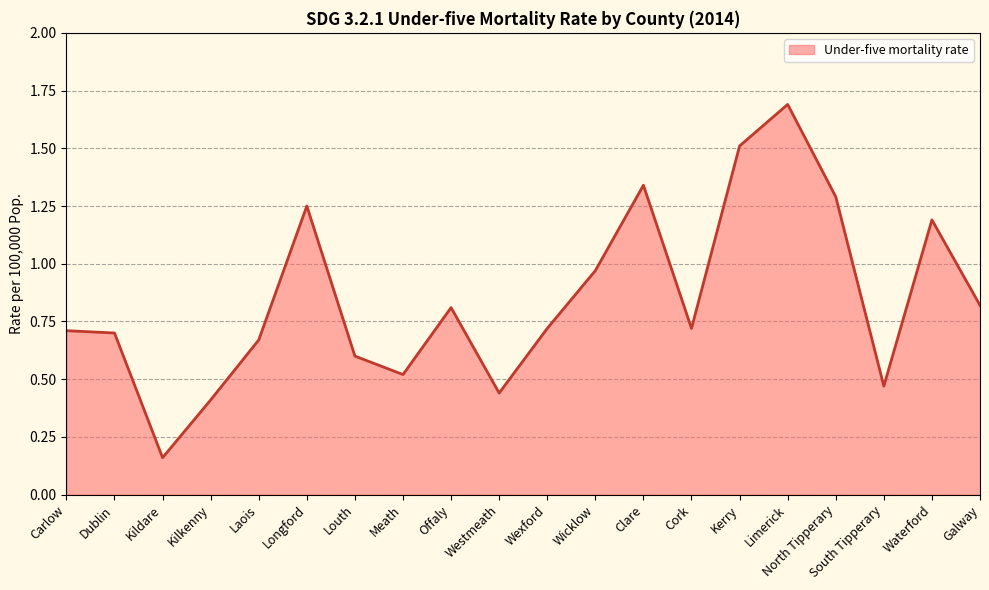

What position from the right is Laois?

16